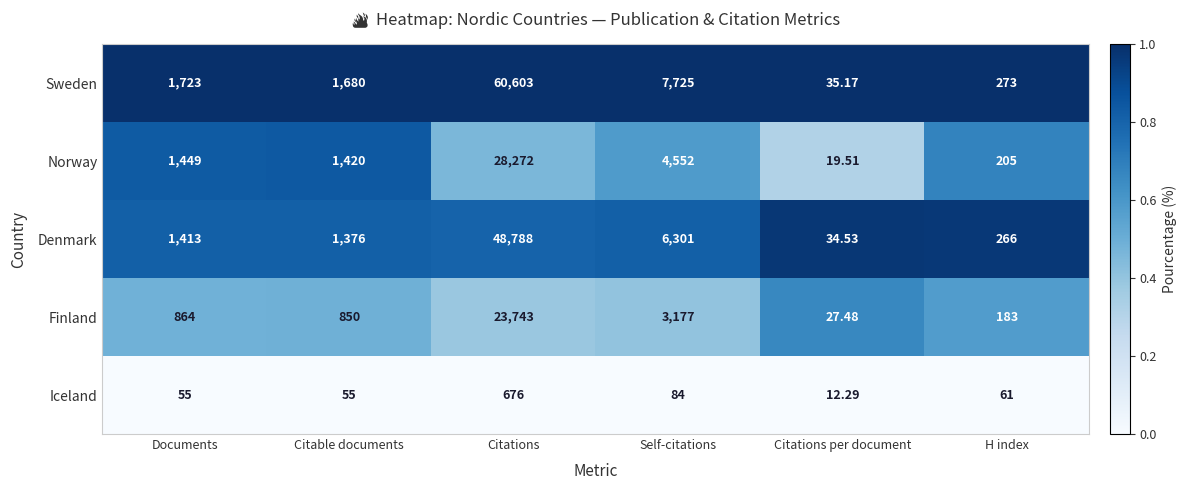

Count the number of data series in this chart.

5